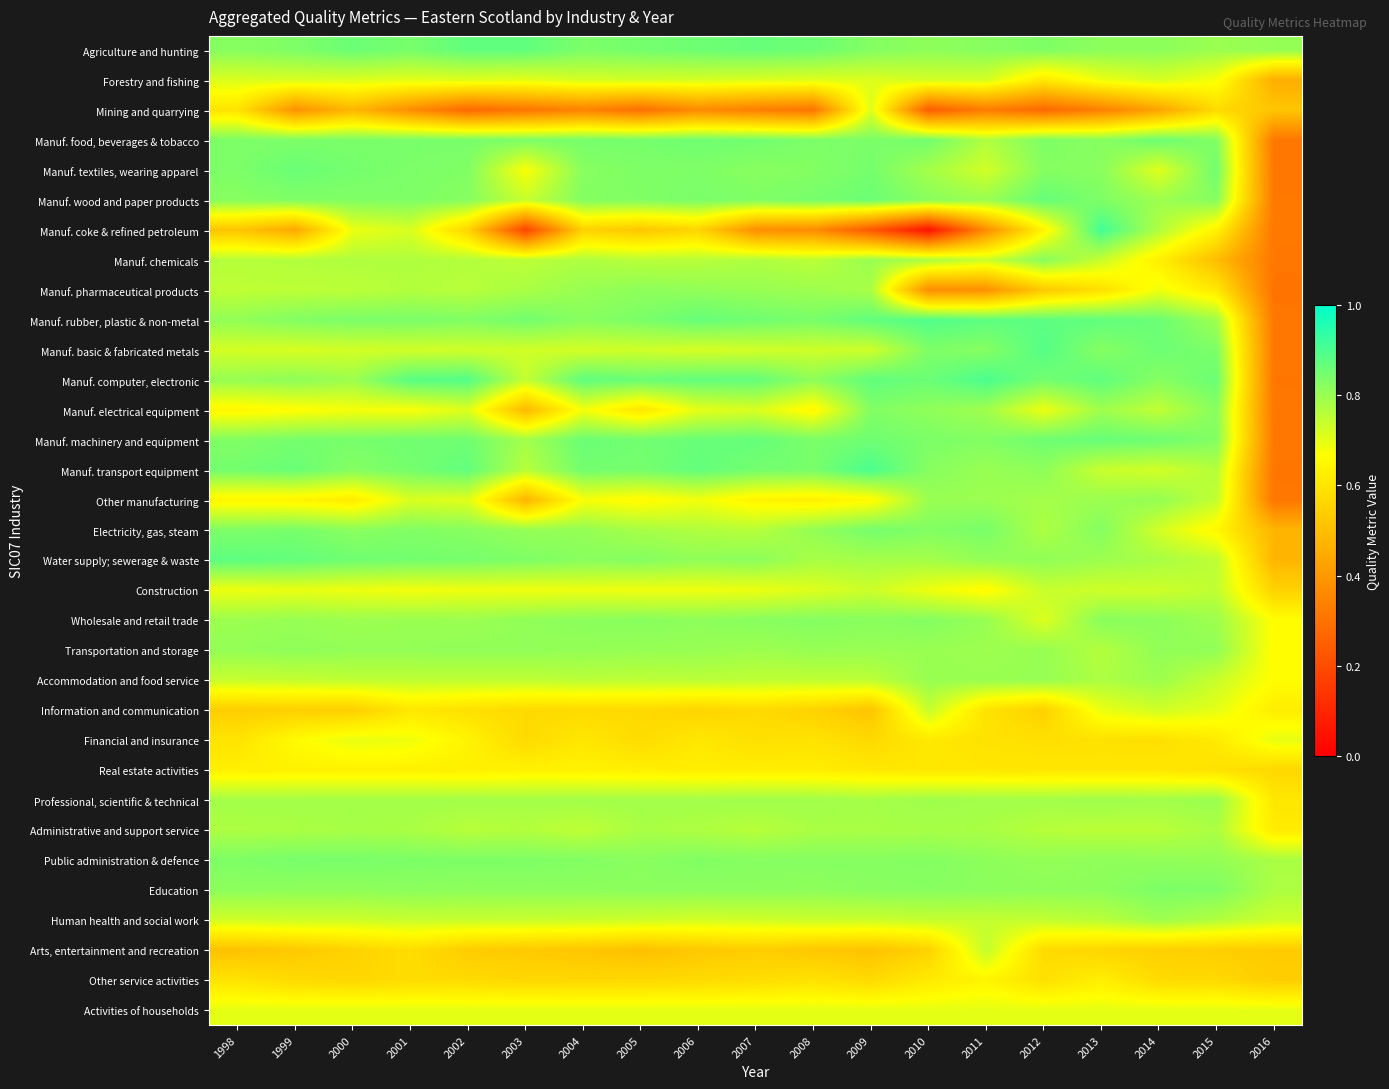

List the series in order of their peak value, highest first.

Manuf. coke & refined petroleum, Manuf. transport equipment, Manuf. computer, electronic, Manuf. rubber, plastic & non-metal, Manuf. basic & fabricated metals, Water supply; sewerage & waste, Agriculture and hunting, Manuf. wood and paper products, Manuf. machinery and equipment, Manuf. textiles, wearing apparel, Manuf. food, beverages & tobacco, Electricity, gas, steam, Public administration & defence, Education, Manuf. electrical equipment, Wholesale and retail trade, Manuf. chemicals, Manuf. pharmaceutical products, Transportation and storage, Other manufacturing, Accommodation and food service, Professional, scientific & technical, Human health and social work, Administrative and support service, Construction, Arts, entertainment and recreation, Information and communication, Forestry and fishing, Mining and quarrying, Activities of households, Financial and insurance, Other service activities, Real estate activities